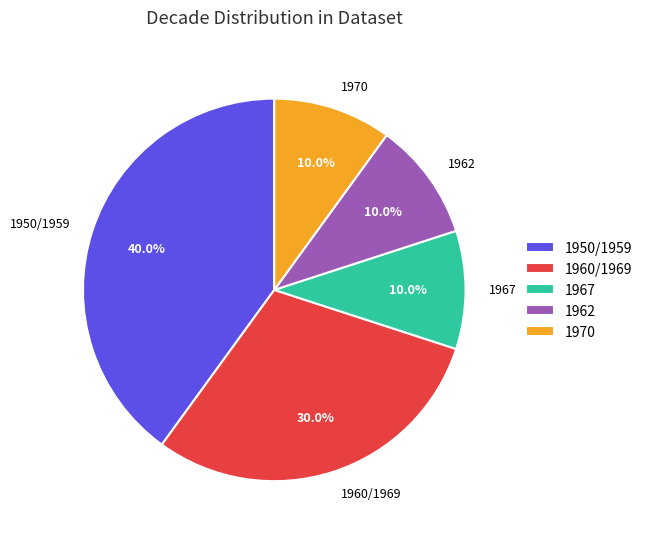

To the nearest percent, what portion does 1960/1969 represent?

30%